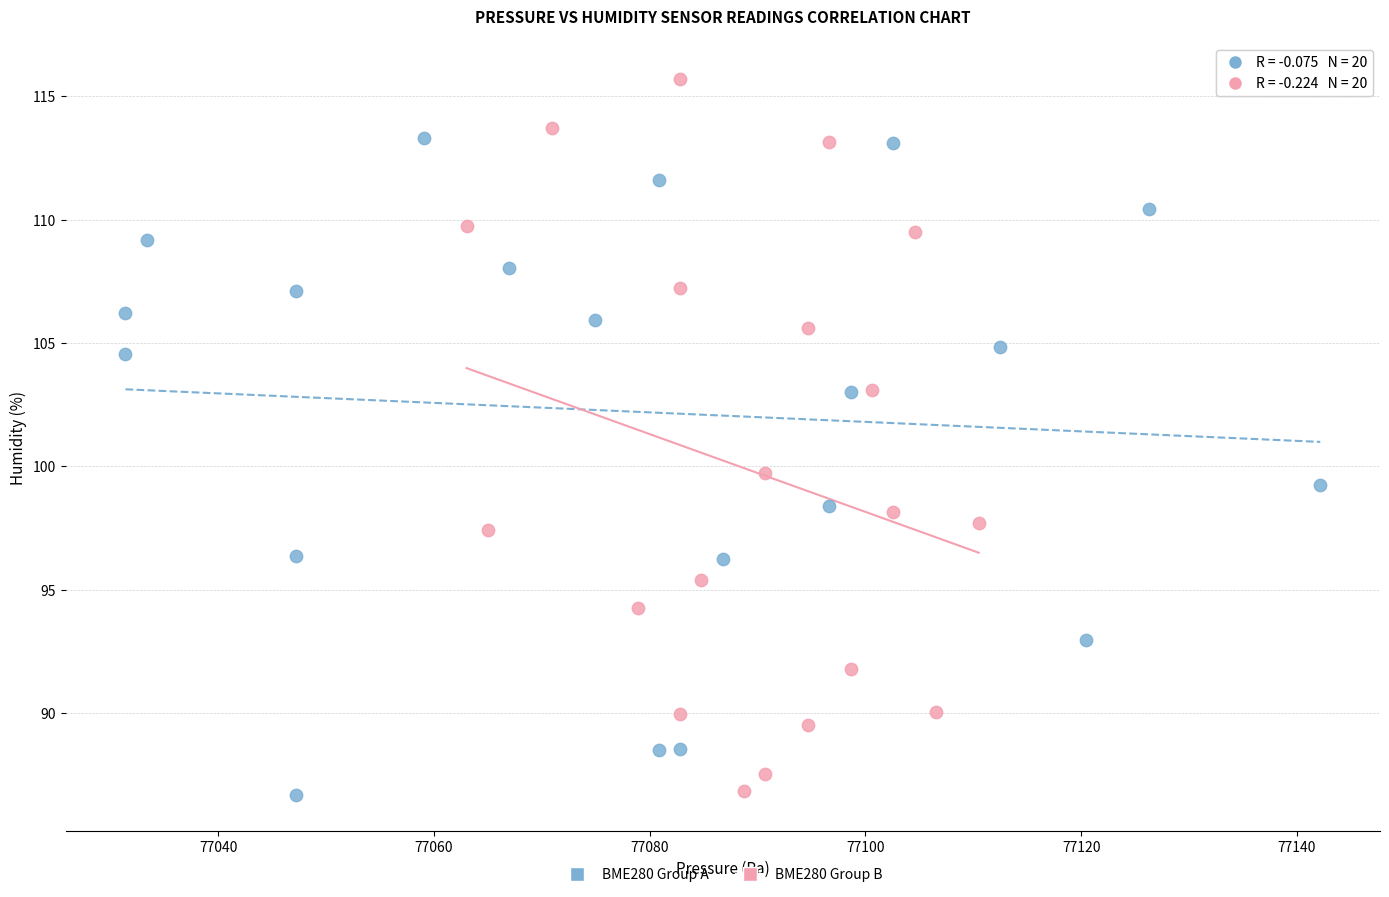

Which series has the widest spread of Y values?

BME280 Group B